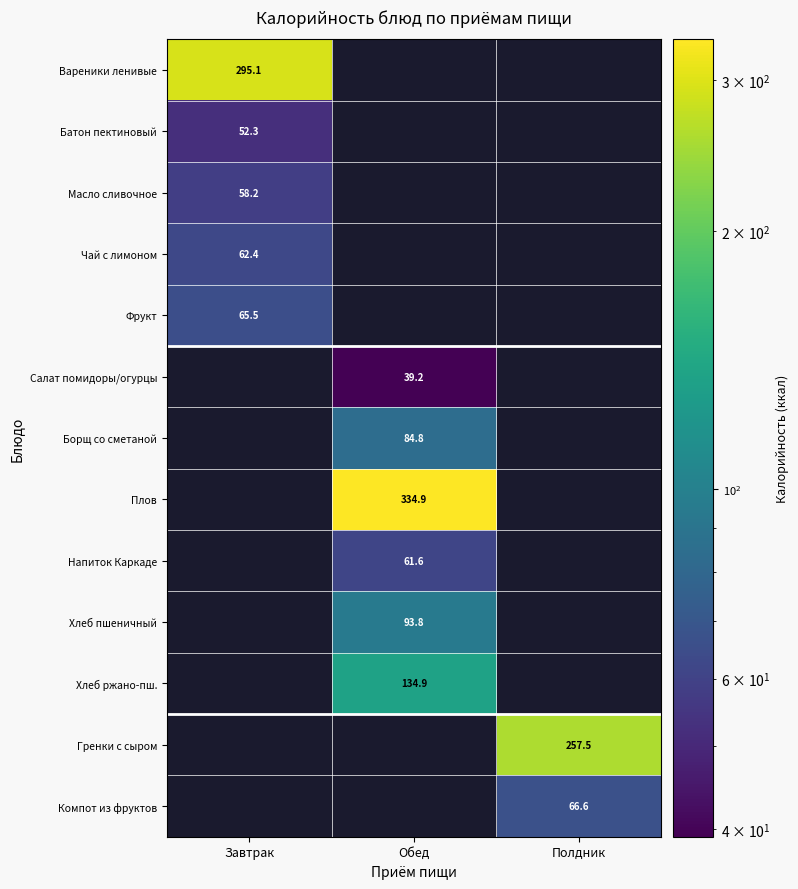

How many values in the Салат помидоры/огурцы series exceed 39?

1